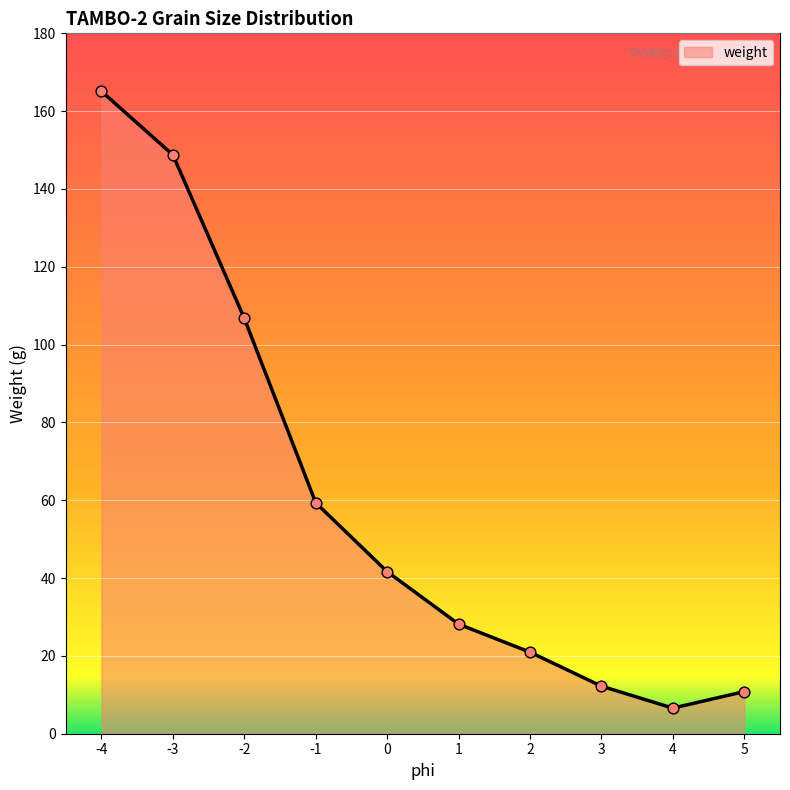

What is the change in value from -2 to 0?

-65.1